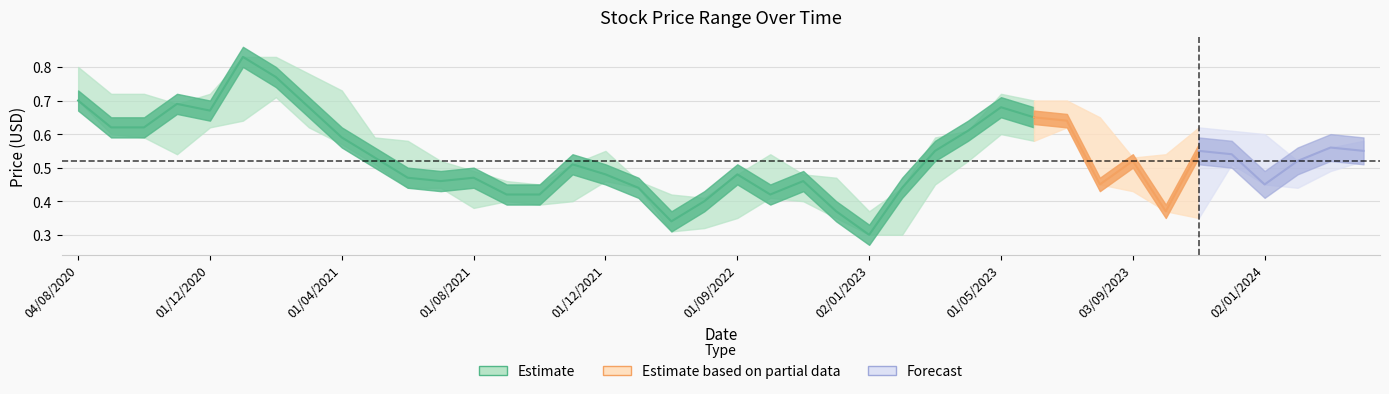

What is the difference between the maximum and minimum values in the High series?

0.5